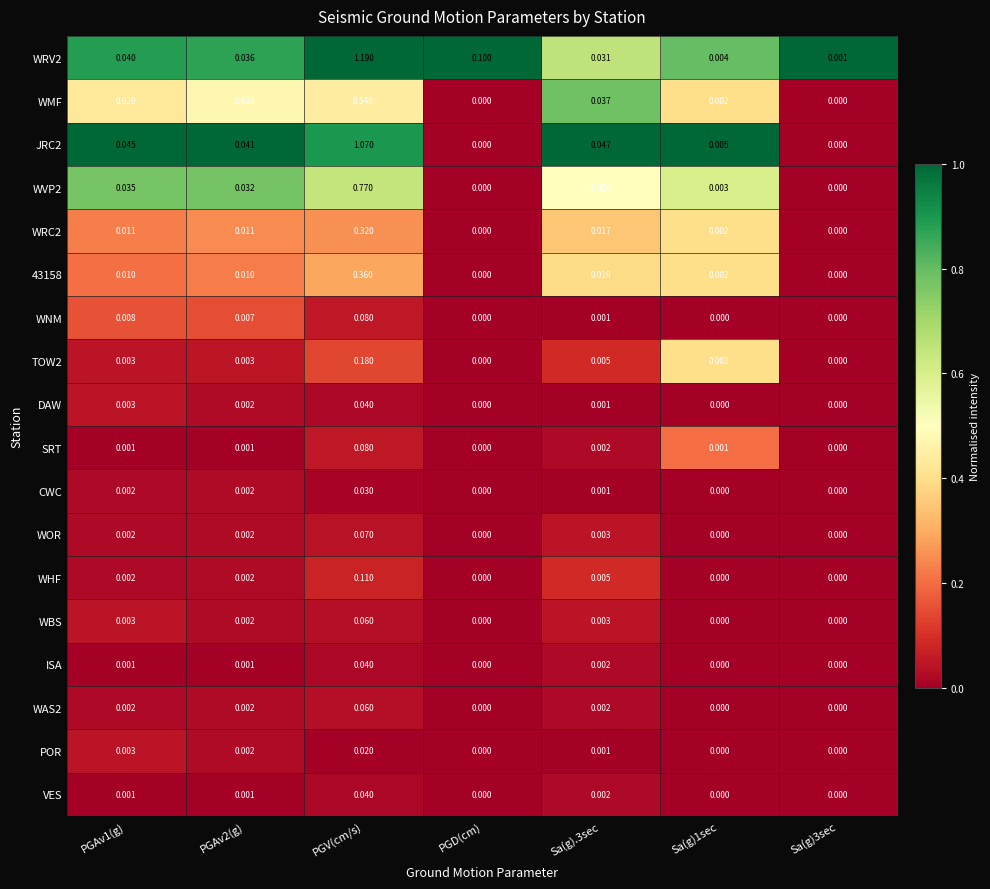

At which category is the sum across all series the highest?

PGV(cm/s)